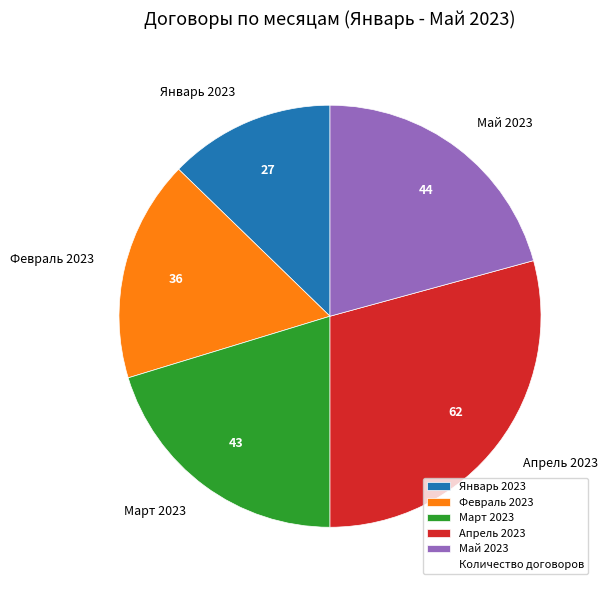

Does any single category account for the majority?

No